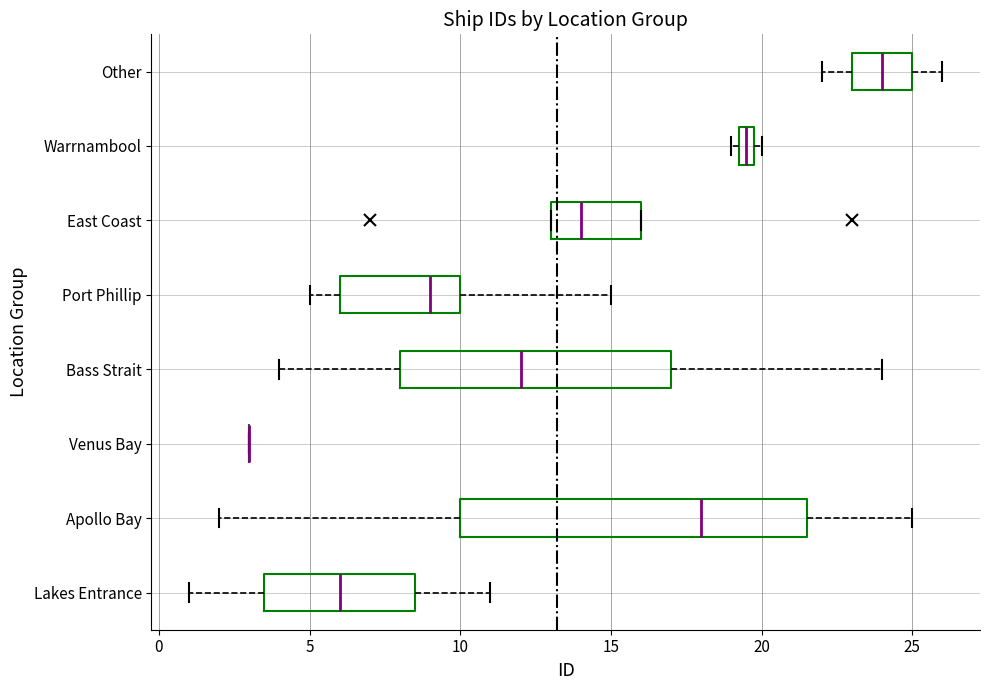

Comparing the boxes themselves (not the whiskers), which one is the widest?

Apollo Bay